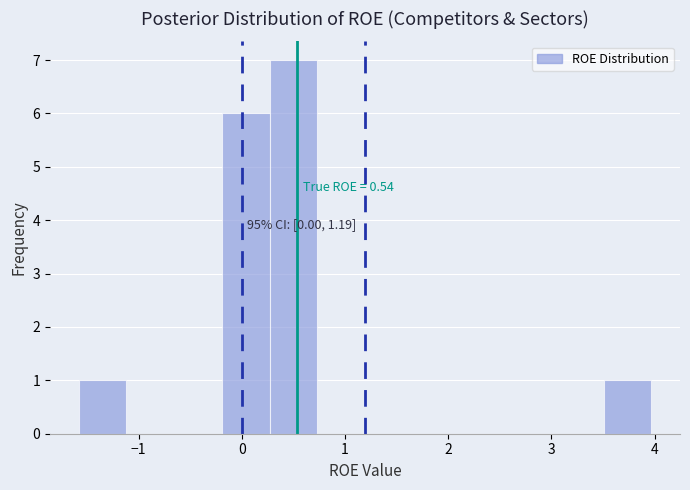

Which range on the x-axis has the tallest bar?

0.3 to 0.7